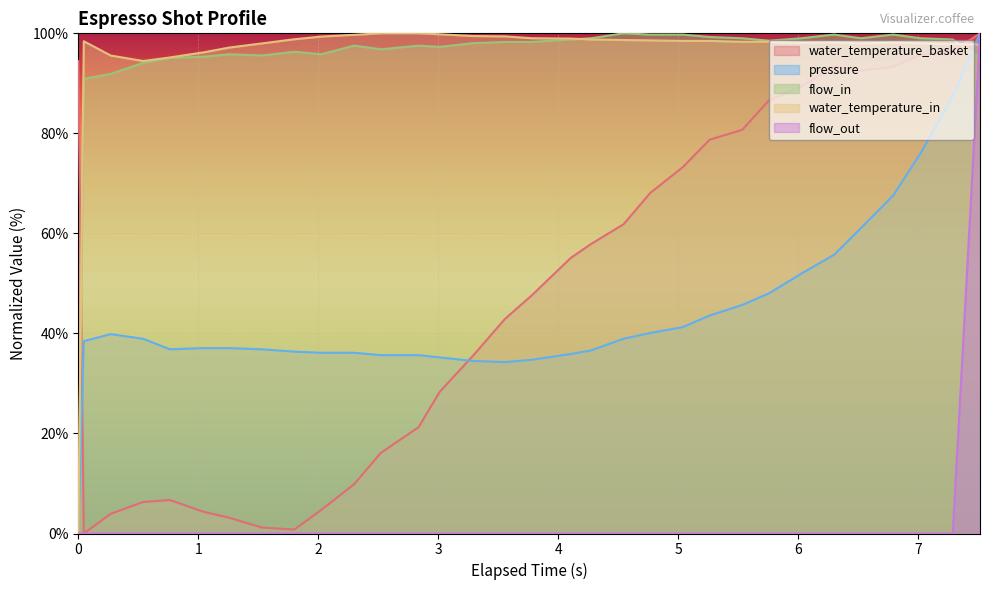

How many interior local peaks does the water_temperature_in series have?

3